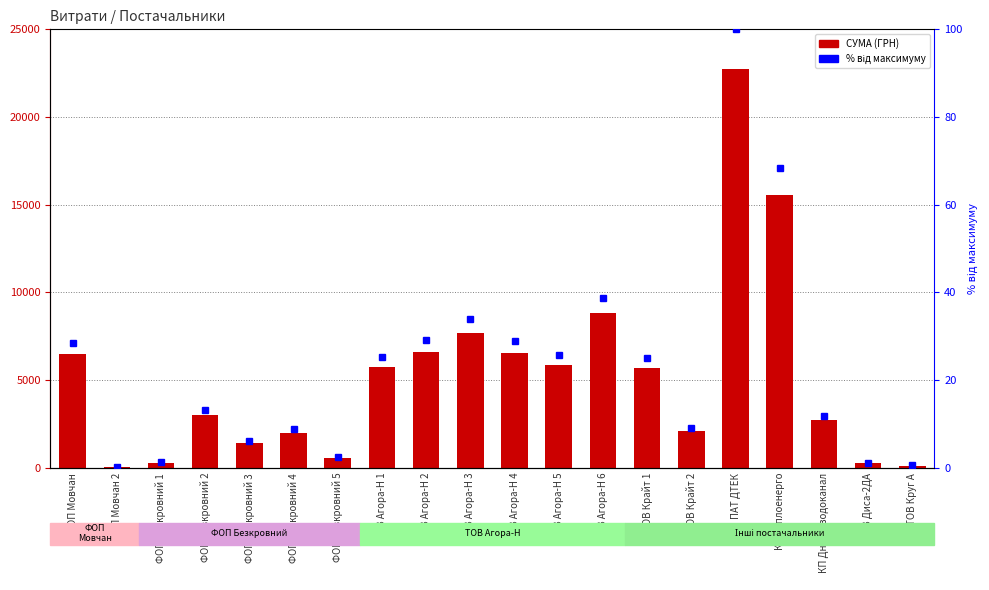

What are all the series names shown in the legend?

СУМА (ГРН), % від макс